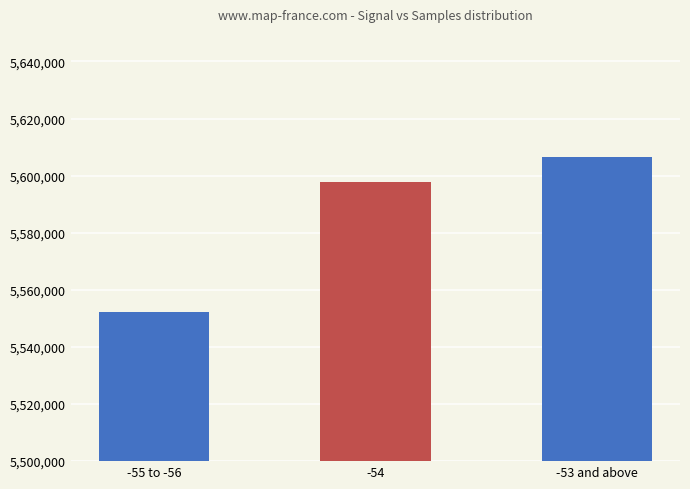

Reading left to right, list all the values displayed in this chart.

-55 to -56=5552224	-54=5597611	-53 and above=5606354